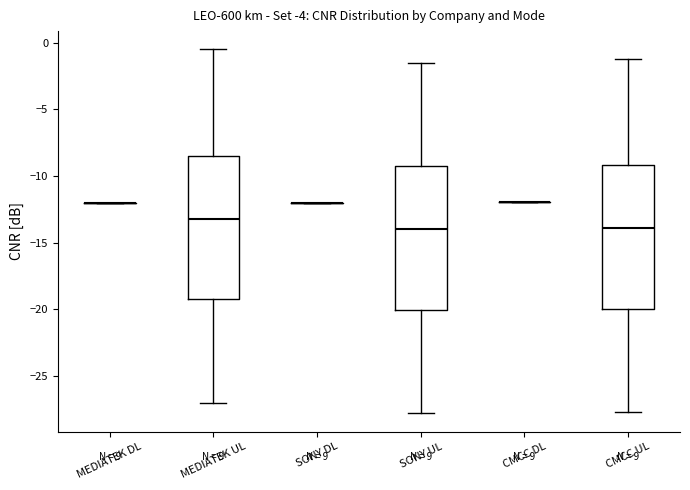

Reading left to right, transcribe this box plot: for each box, give where its median line is, the range the box spans, and where its two whiskers end, as read against the y-axis. The values are not printed on the chart, so give them approximately, as read against the axis.

MEDIATEK DL: box collapsed to a line at -12.0, whiskers -12.0 to -12.0
MEDIATEK UL: median -13.0, box -19.0 to -8.5, whiskers -27.0 to -0.5
SONY DL: box collapsed to a line at -12.0, whiskers -12.0 to -12.0
SONY UL: median -14.0, box -20.0 to -9.0, whiskers -28.0 to -1.5
CMCC DL: box collapsed to a line at -12.0, whiskers -12.0 to -12.0
CMCC UL: median -14.0, box -20.0 to -9.0, whiskers -27.5 to -1.0